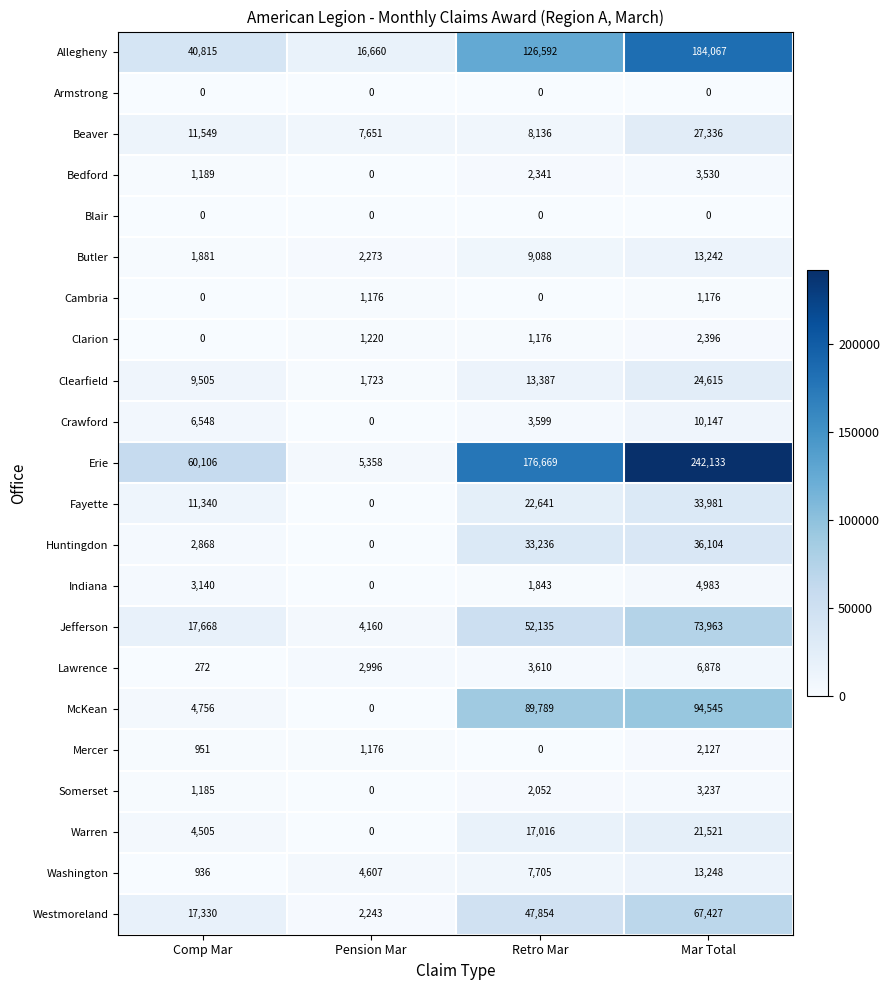

How many categories are shown in the chart?

4